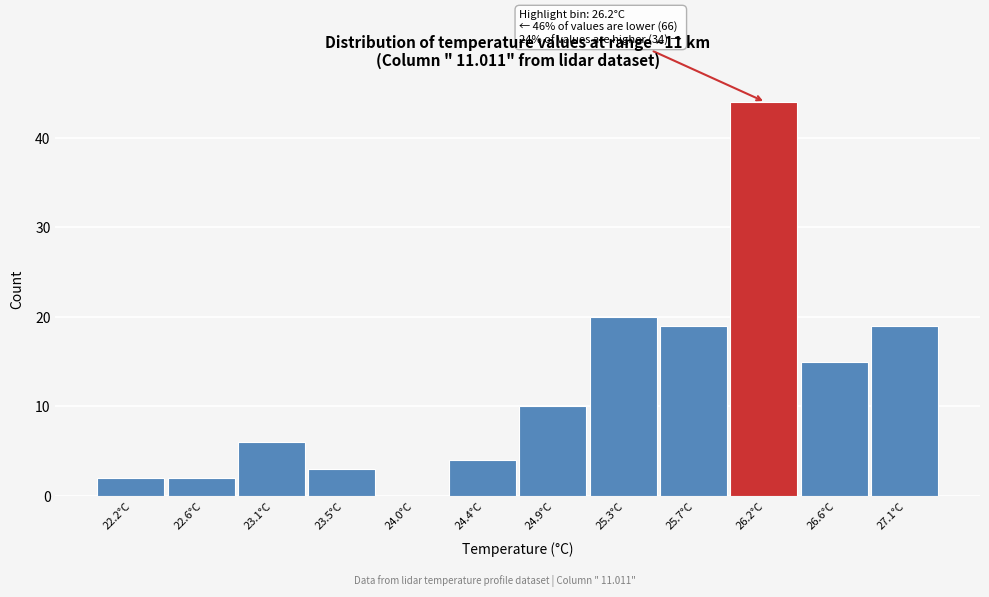

Reading left to right, what are all the values shown in this chart?

22.2°C=2	22.6°C=2	23.1°C=6	23.5°C=3	24.0°C=0	24.4°C=4	24.9°C=10	25.3°C=20	25.7°C=19	26.2°C=44	26.6°C=15	27.1°C=19